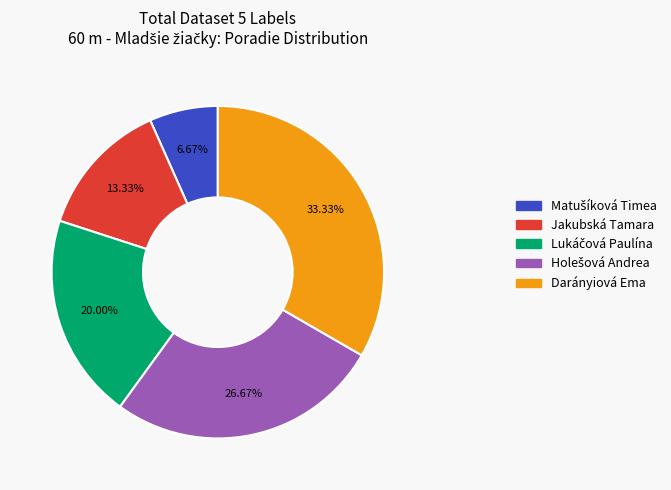

What is the largest slice in the pie chart?

Darányiová Ema